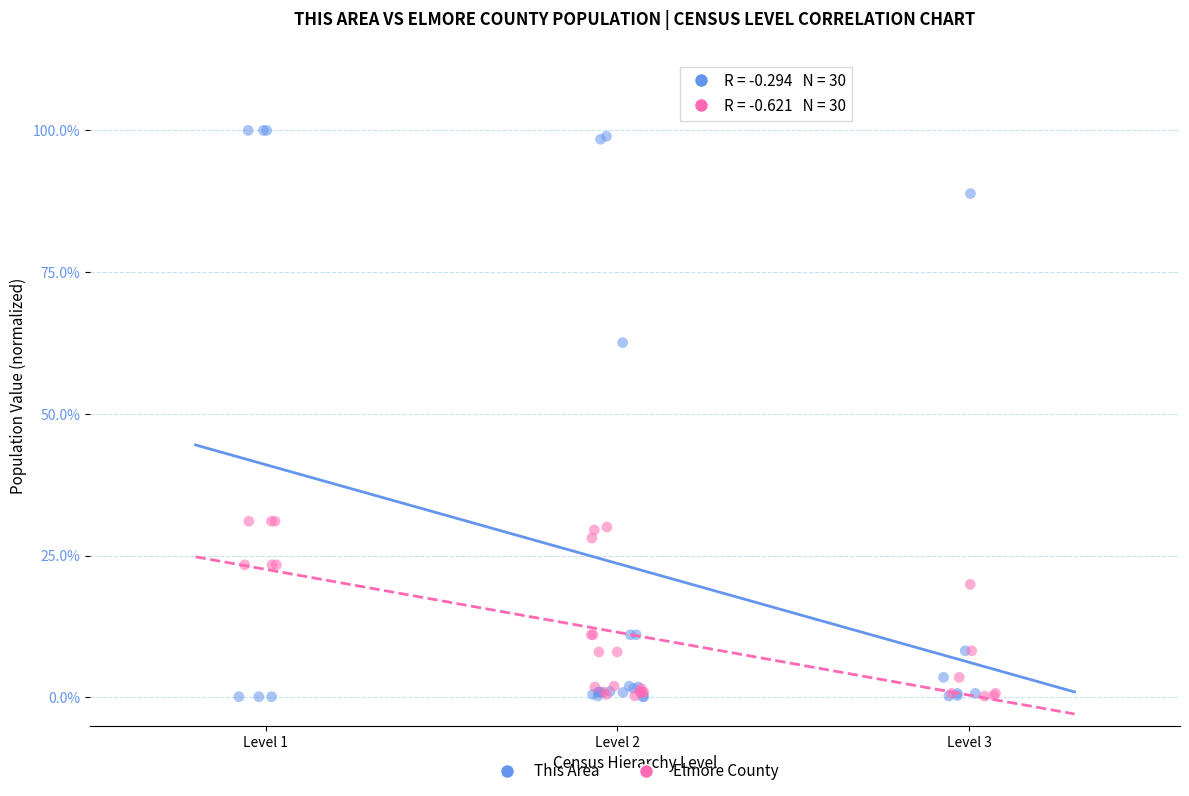

What are all the series names shown in the legend?

This Area, Elmore County